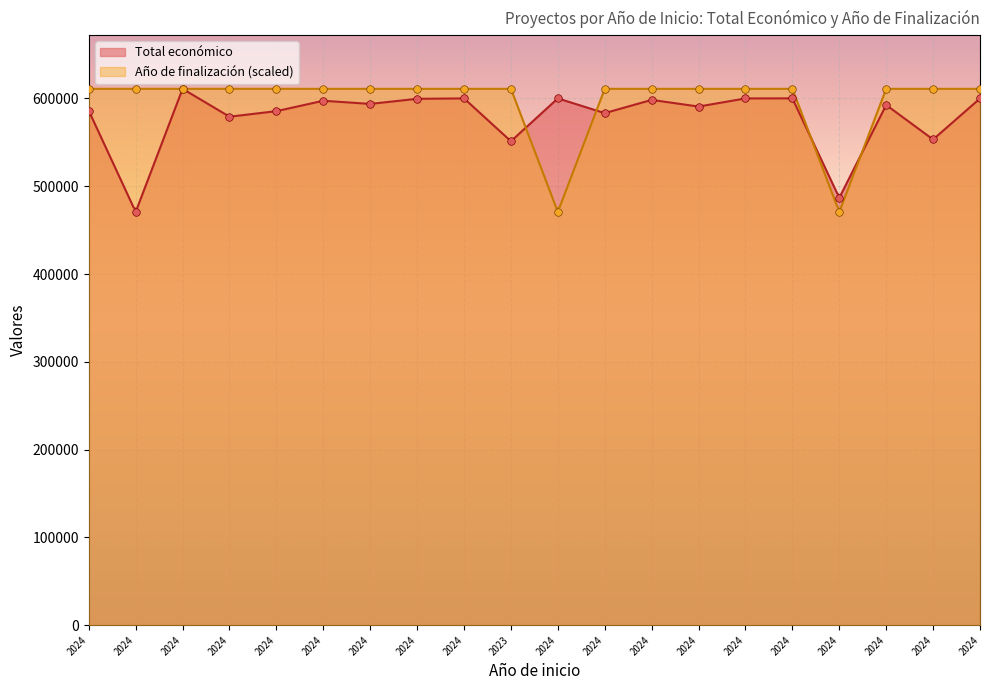

Which series has the largest Y range (max minus min)?

Total económico